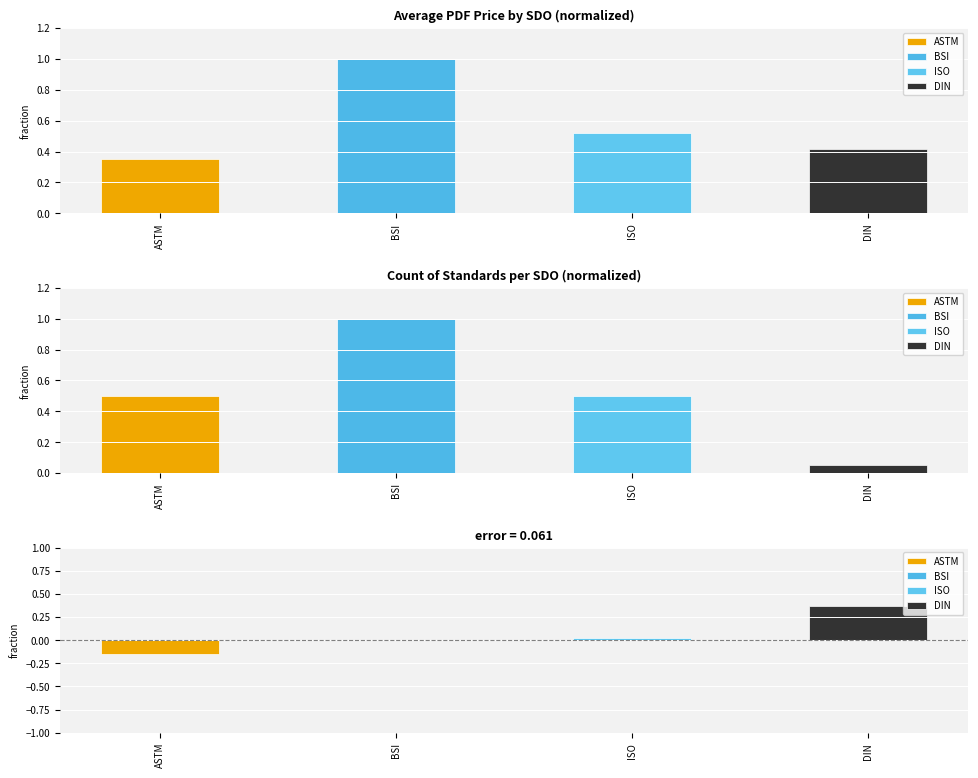

What is the ratio of the value at ISO to the value at BSI?

0.5